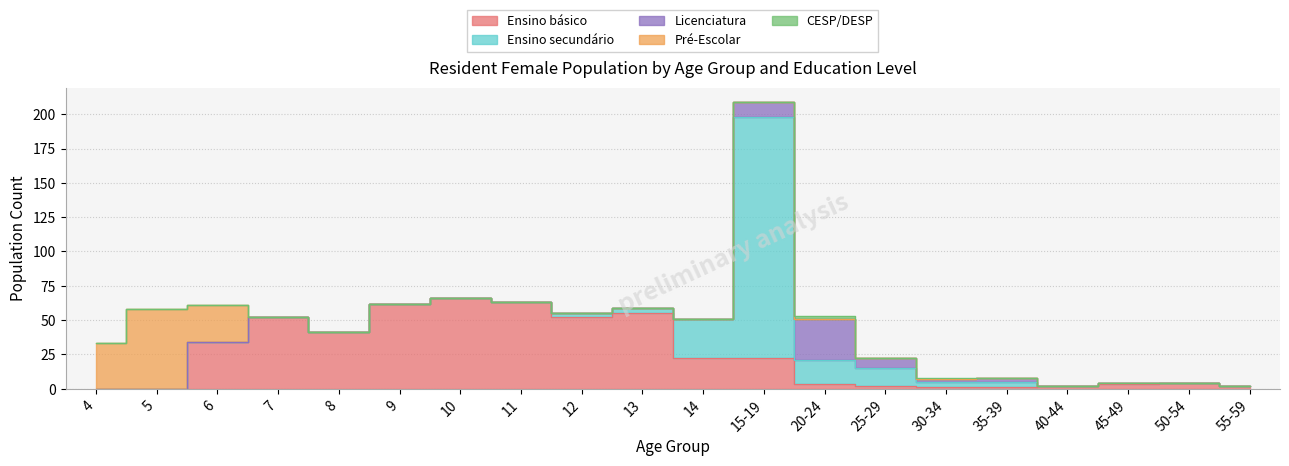

After their last crossing, which series has the higher values: Licenciatura or Ensino secundário?

Ensino secundário